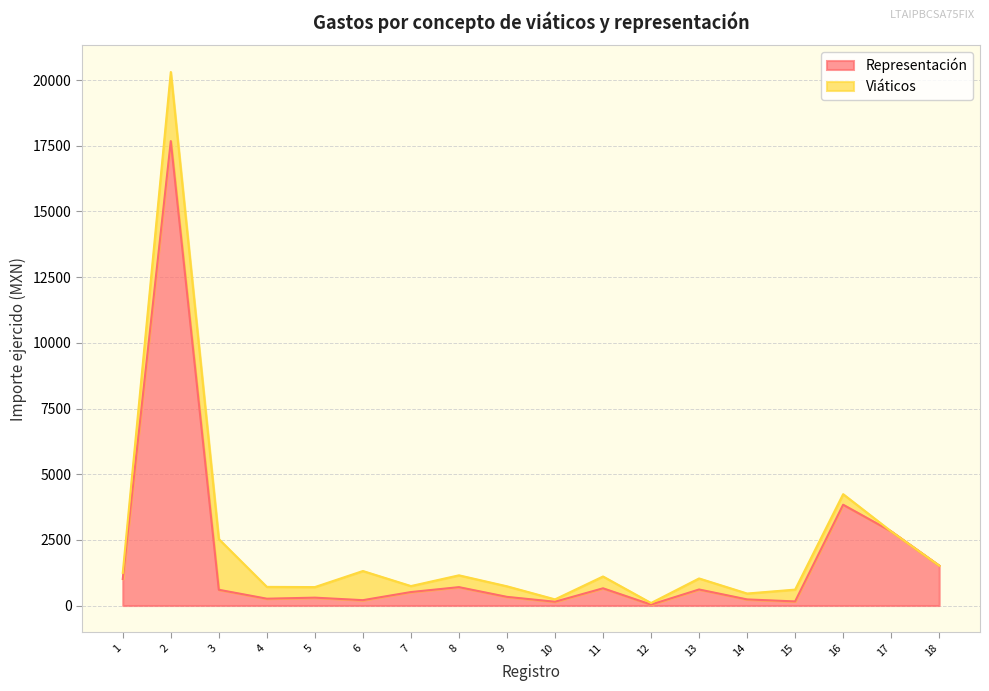

At which category does the data reach its first local valley?

4